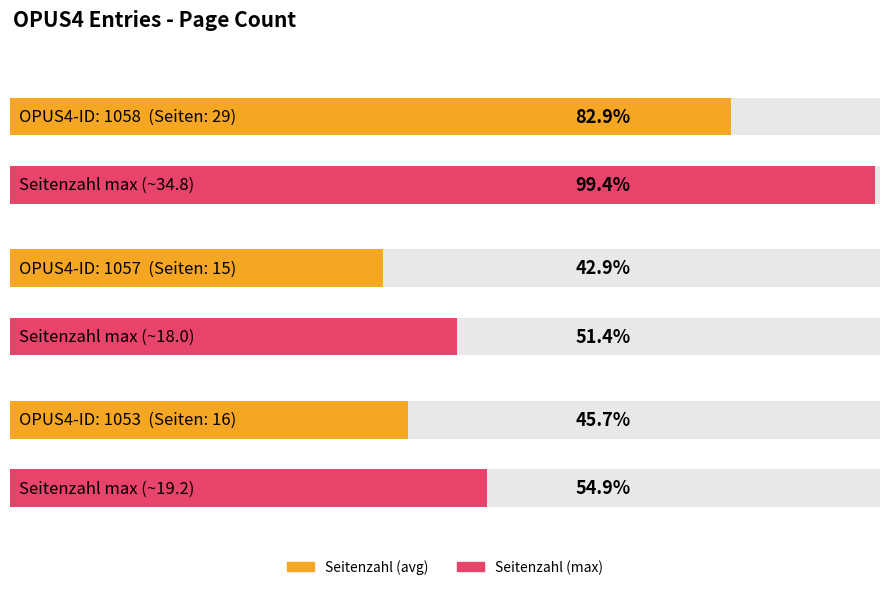

What is the approximate value at 1057, to the nearest 5?

15